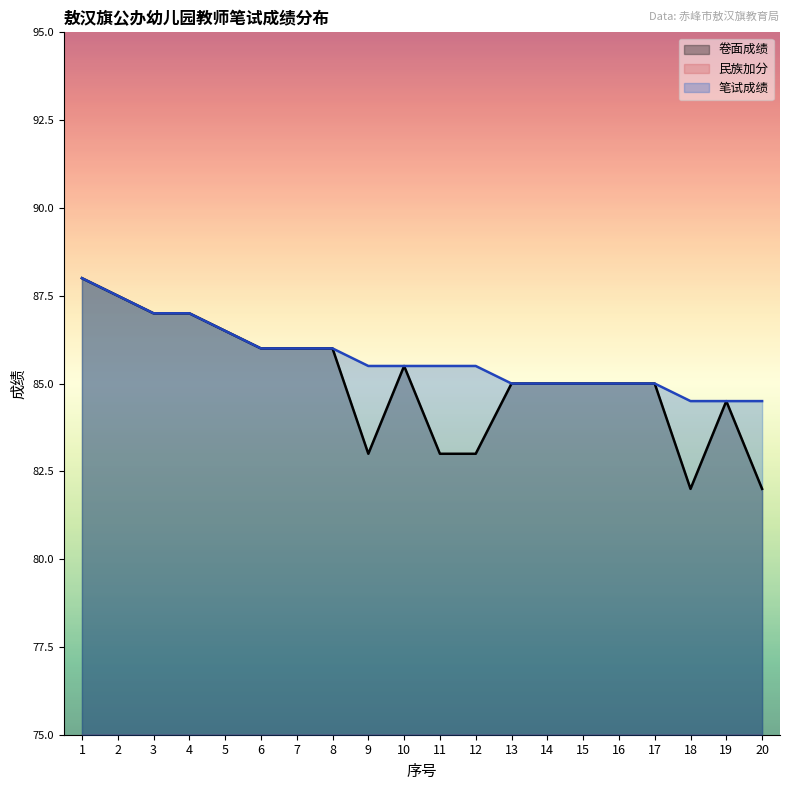

Does the chart display data point markers on the line(s)?

No